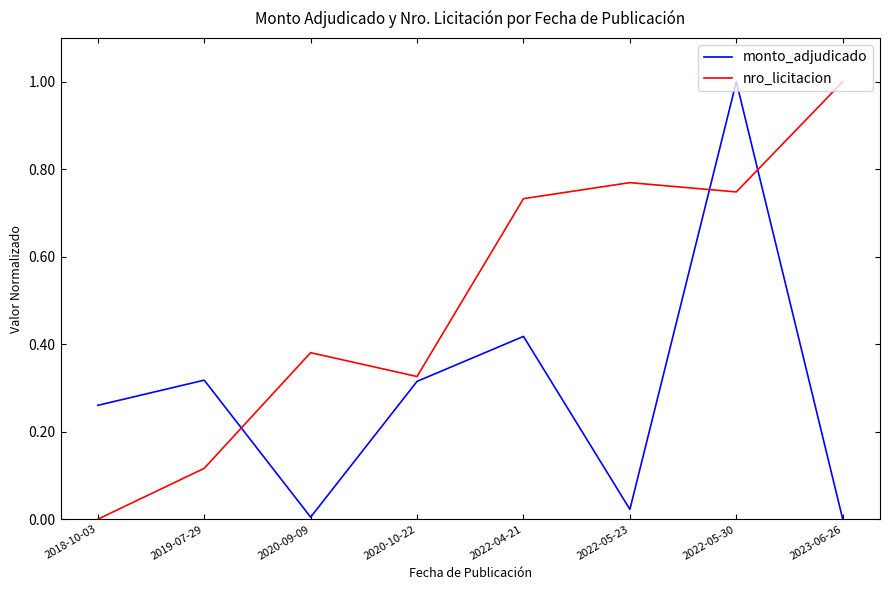

What is the sum of all monto_adjudicado values?

2.3